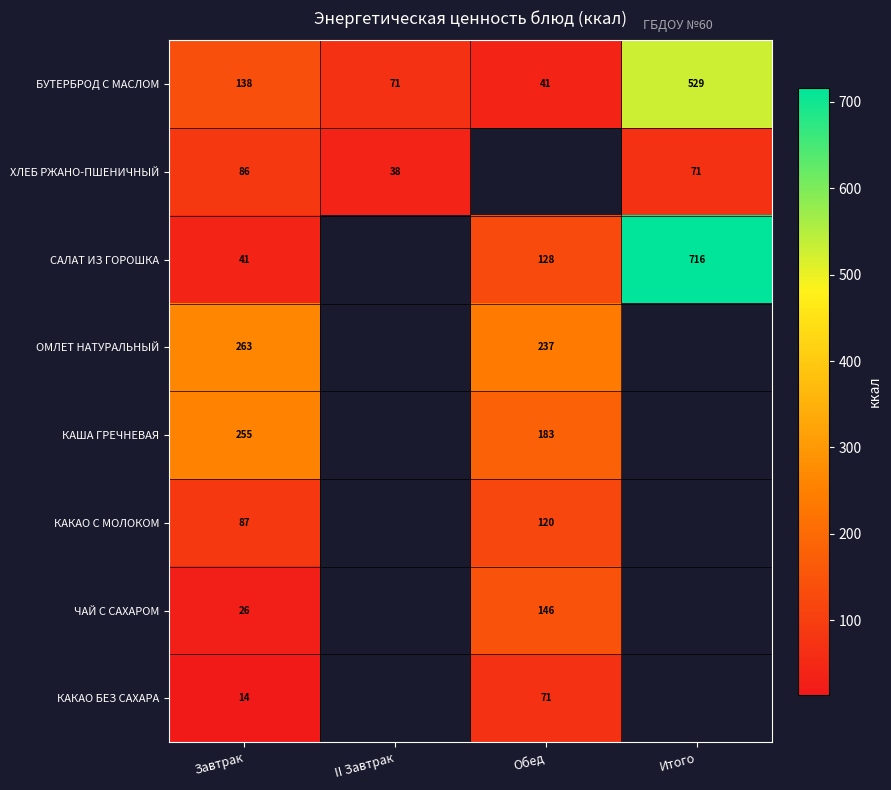

True or false: БУТЕРБРОД С МАСЛОМ has a value of 138 at Завтрак.

True